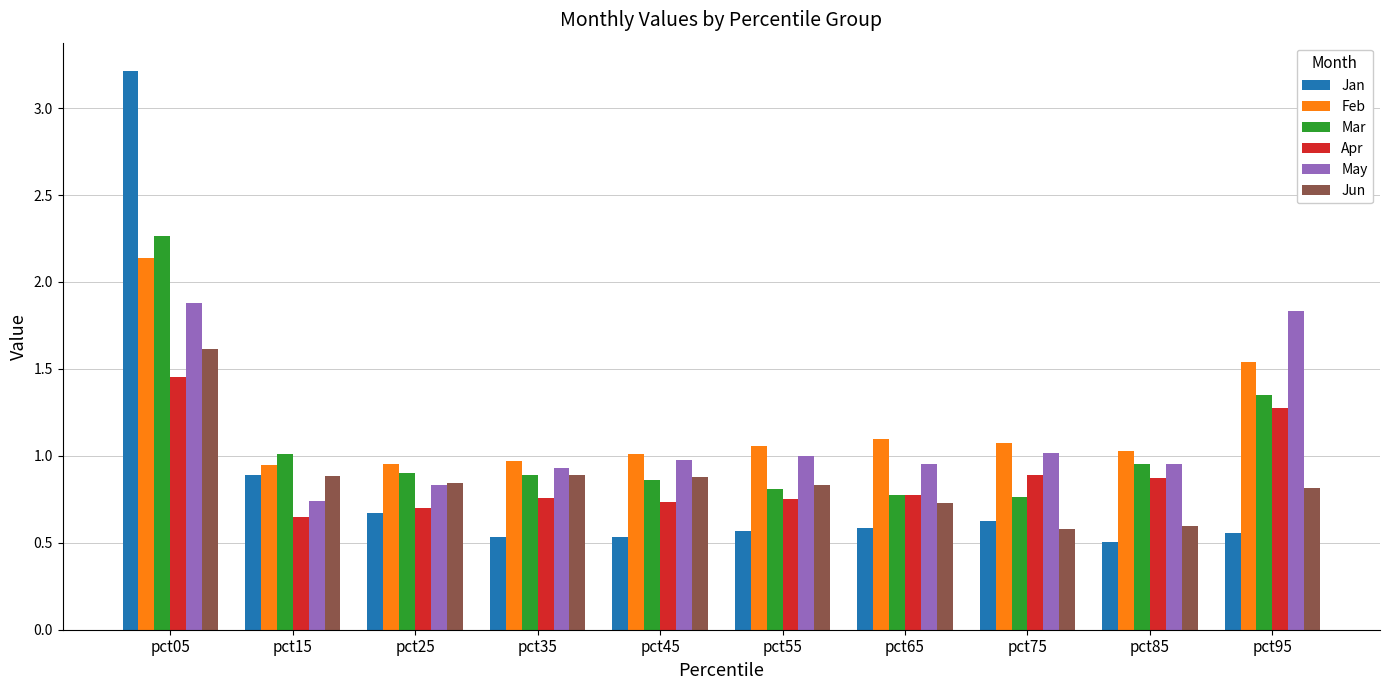

What is the difference between the maximum and second lowest values in the Feb series?

1.2